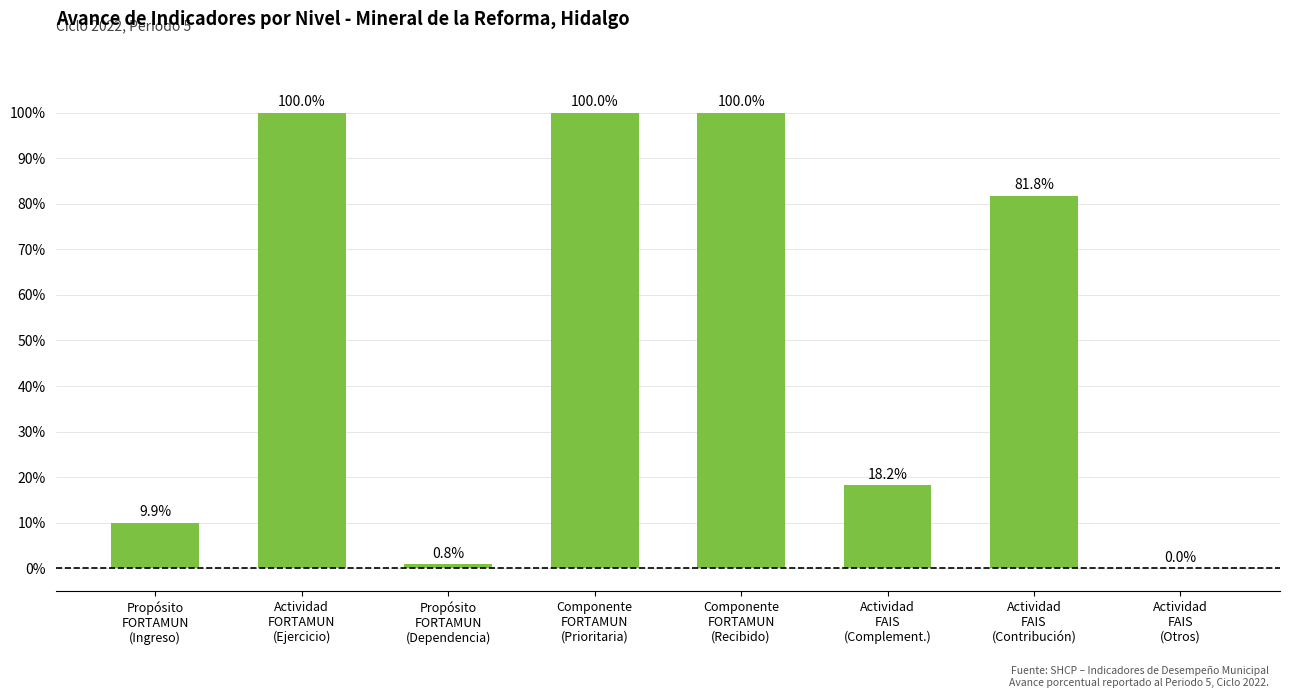

What is the greatest value displayed?

100.0